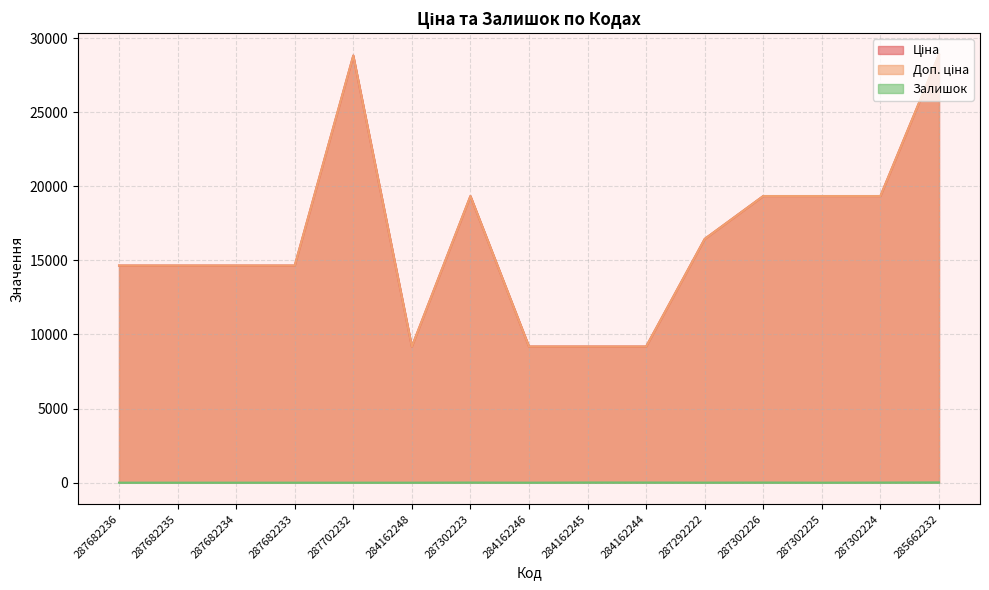

How many series are shown in this chart?

3